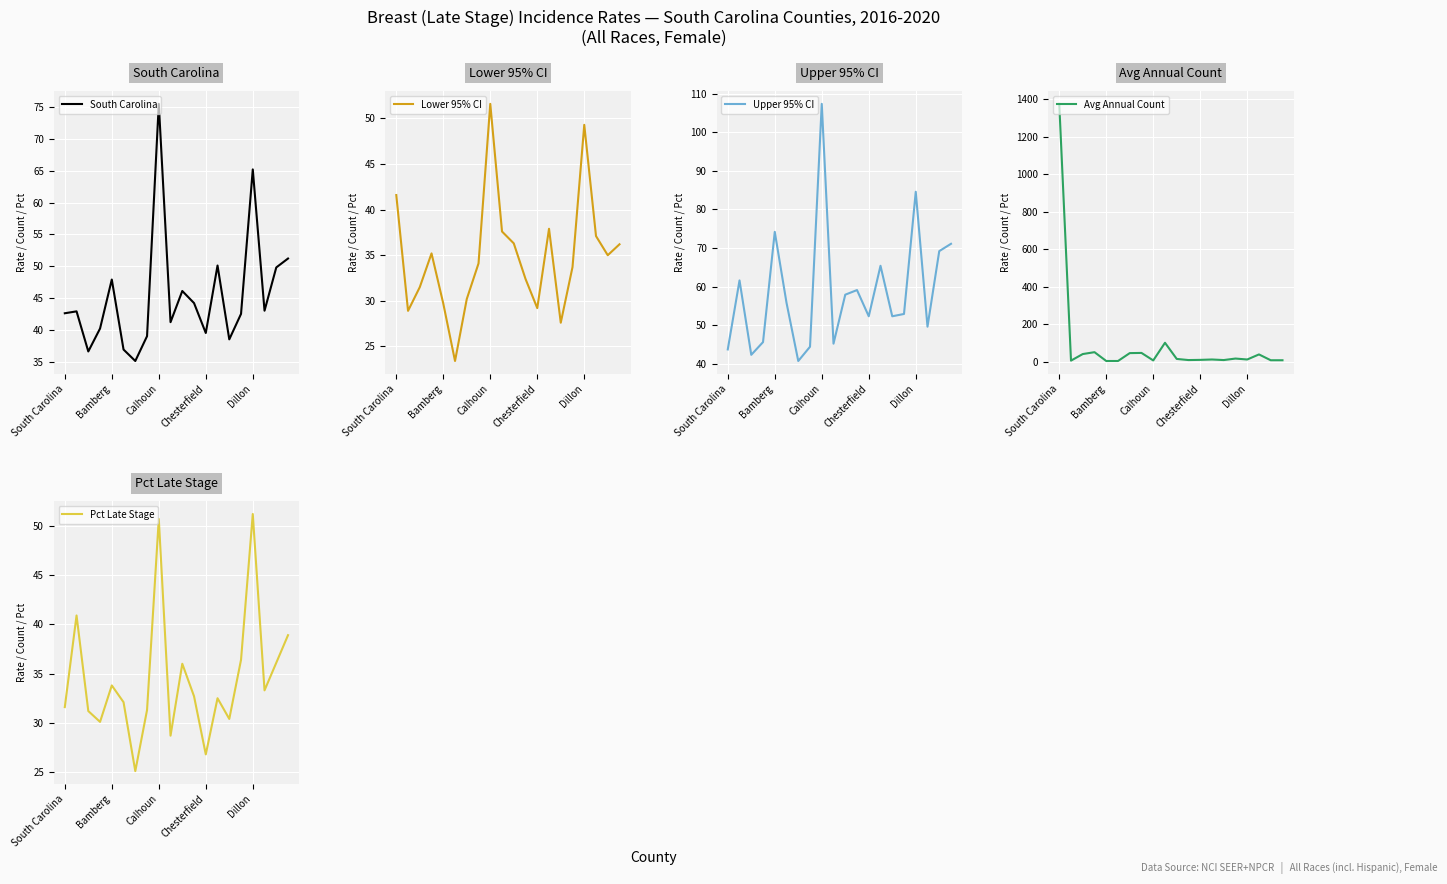

At which category does the chart reach its peak across all series?

South Carolina